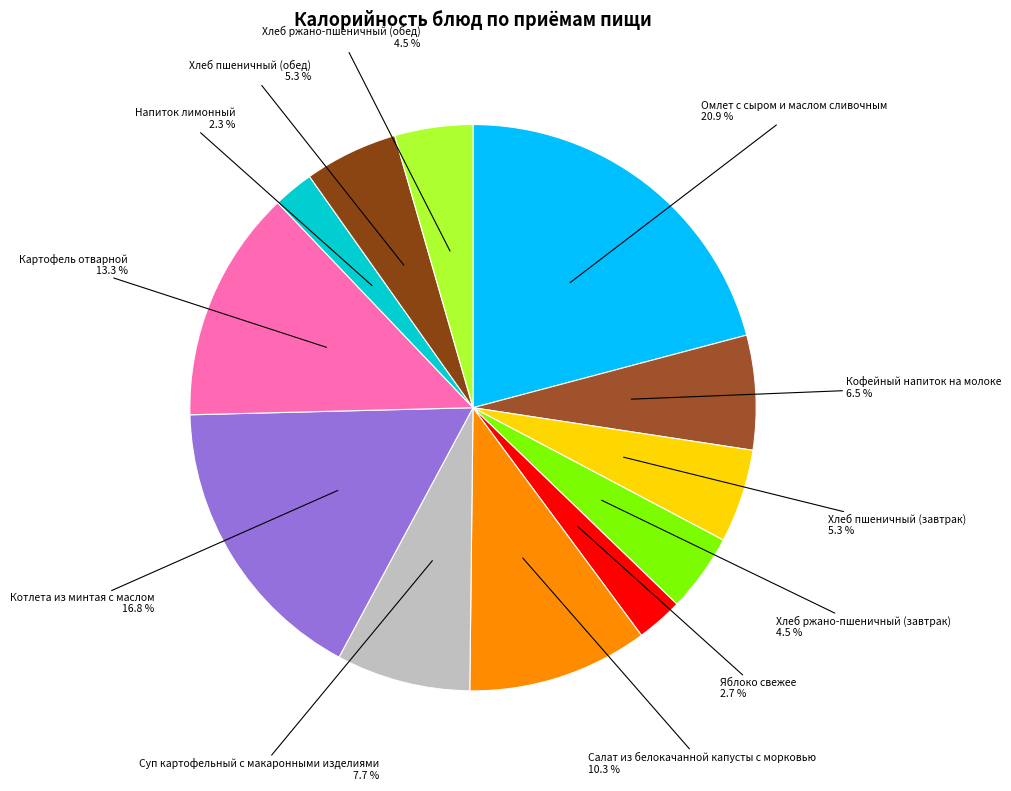

What is the smallest slice in the pie chart?

Напиток лимонный